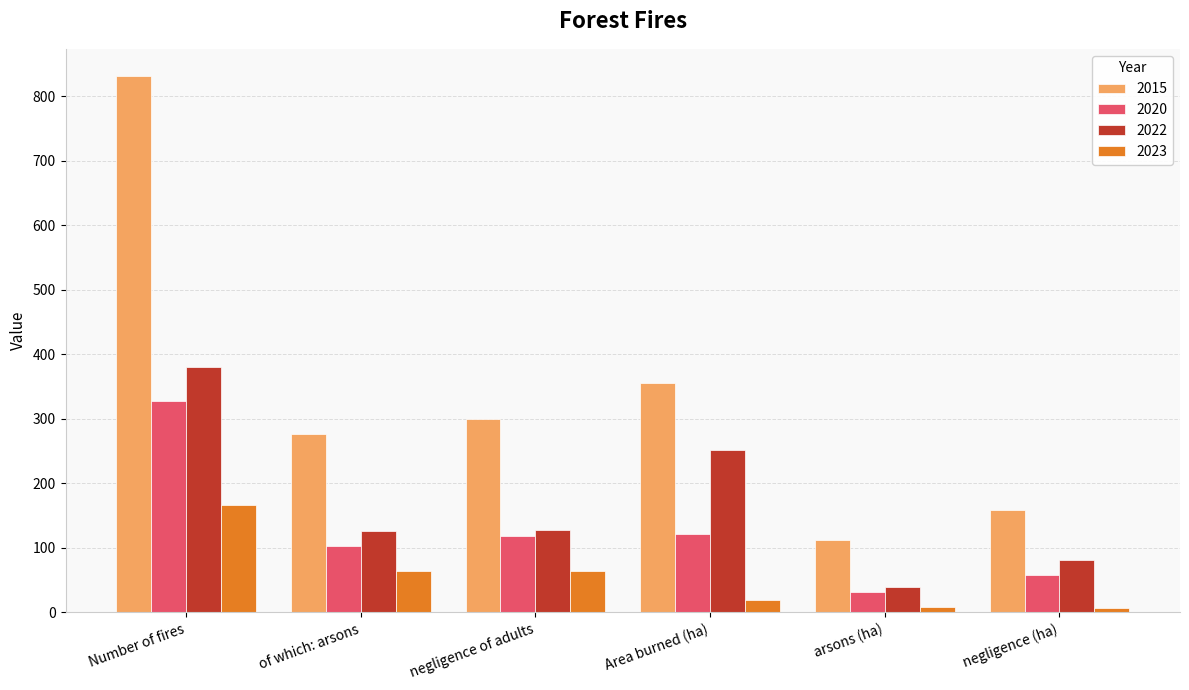

The value of 2023 at negligence of adults is 111.9. True or false?

False